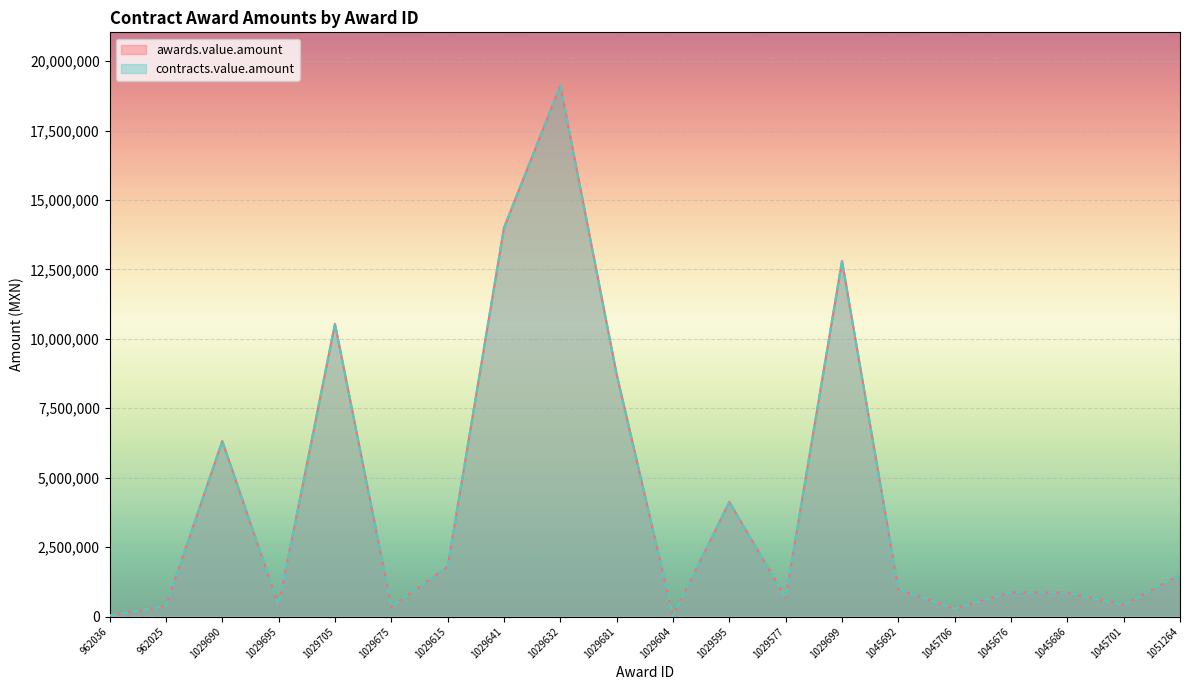

Reading left to right, extract all data points from this chart.

awards.value.amount: 962036=35200.0	962025=378180.0	1029690=6320055.8	1029695=399040.0	1029705=10540572.0	1029675=357280.0	1029615=1795332.0	1029641=13998880.0	1029632=19125848.0	1029681=8720068.0	1029604=17052.0	1029595=4128208.0	1029577=673148.0	1029699=12801250.3	1045692=980000.0	1045706=283915.3	1045676=874110.0	1045686=861300.0	1045701=416440.0	1051264=1504146.7
contracts.value.amount: 962036=35200.0	962025=378180.0	1029690=6320055.8	1029695=399040.0	1029705=10540572.0	1029675=357280.0	1029615=1795332.0	1029641=13998880.0	1029632=19125848.0	1029681=8720068.0	1029604=17052.0	1029595=4128208.0	1029577=673148.0	1029699=12801250.3	1045692=980000.0	1045706=283915.3	1045676=874110.0	1045686=861300.0	1045701=416440.0	1051264=1504146.7